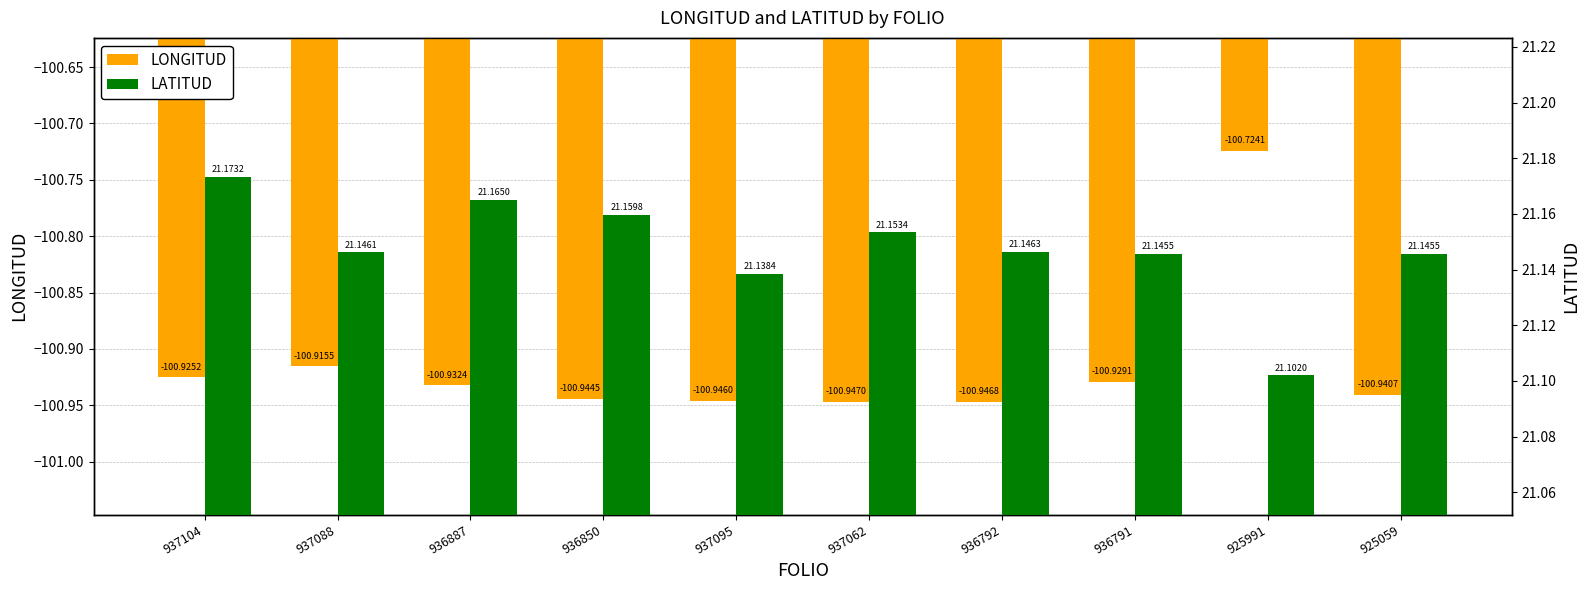

List the series in order of their peak value, lowest first.

LONGITUD, LATITUD